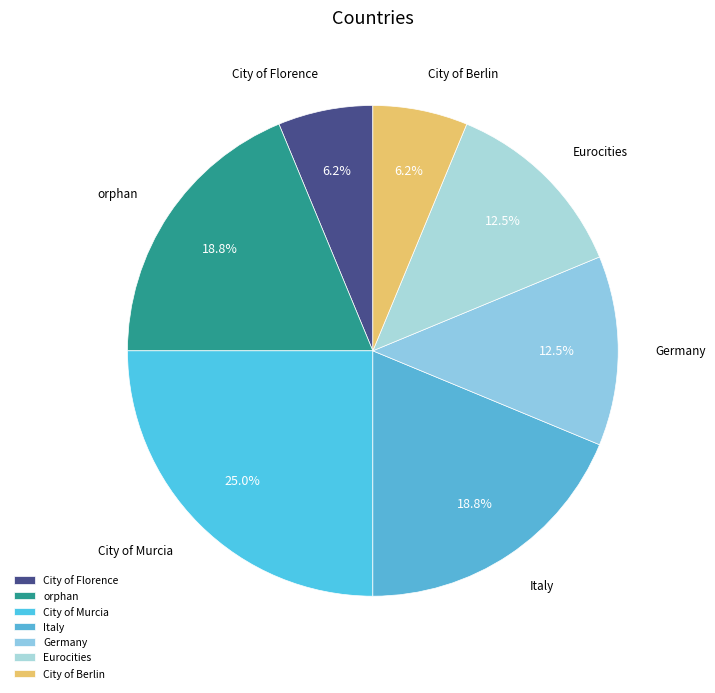

Is it true that City of Florence is 19% of the pie?

False